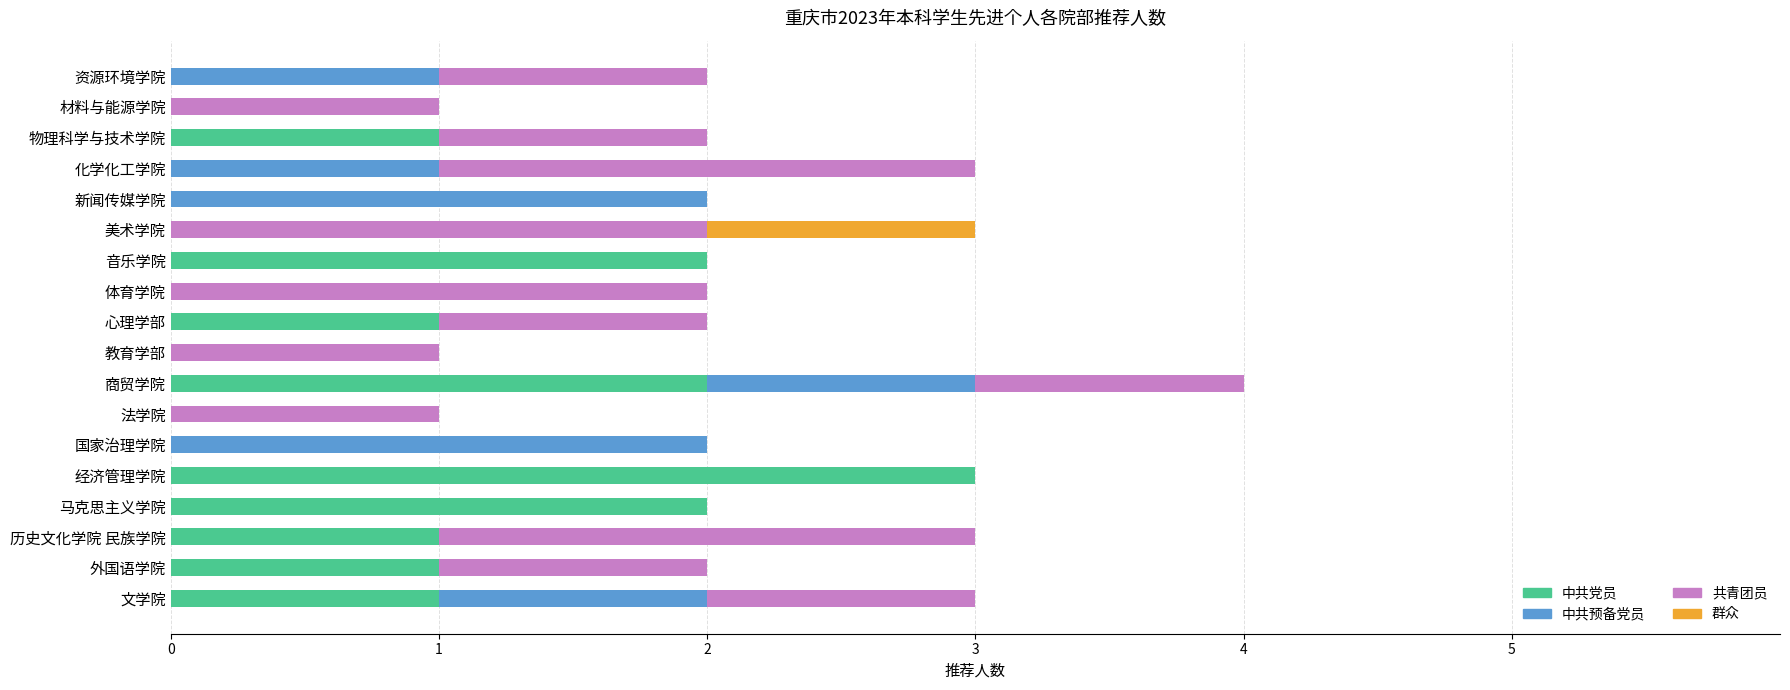

At which category is the sum across all series the highest?

商贸学院